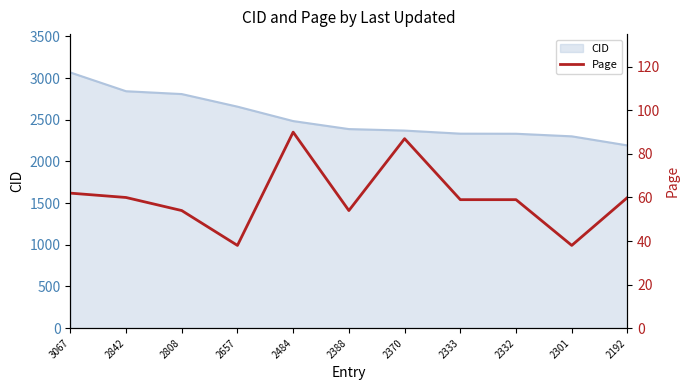

The value of CID at 2370 is 2370. True or false?

True